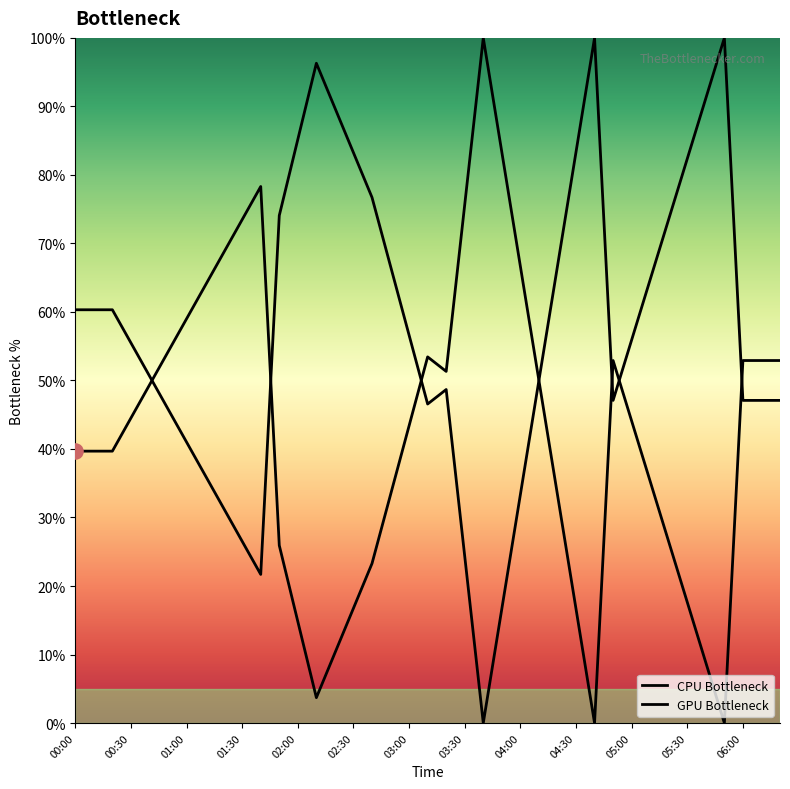

Which series contains the lowest Y value?

CPU Bottleneck